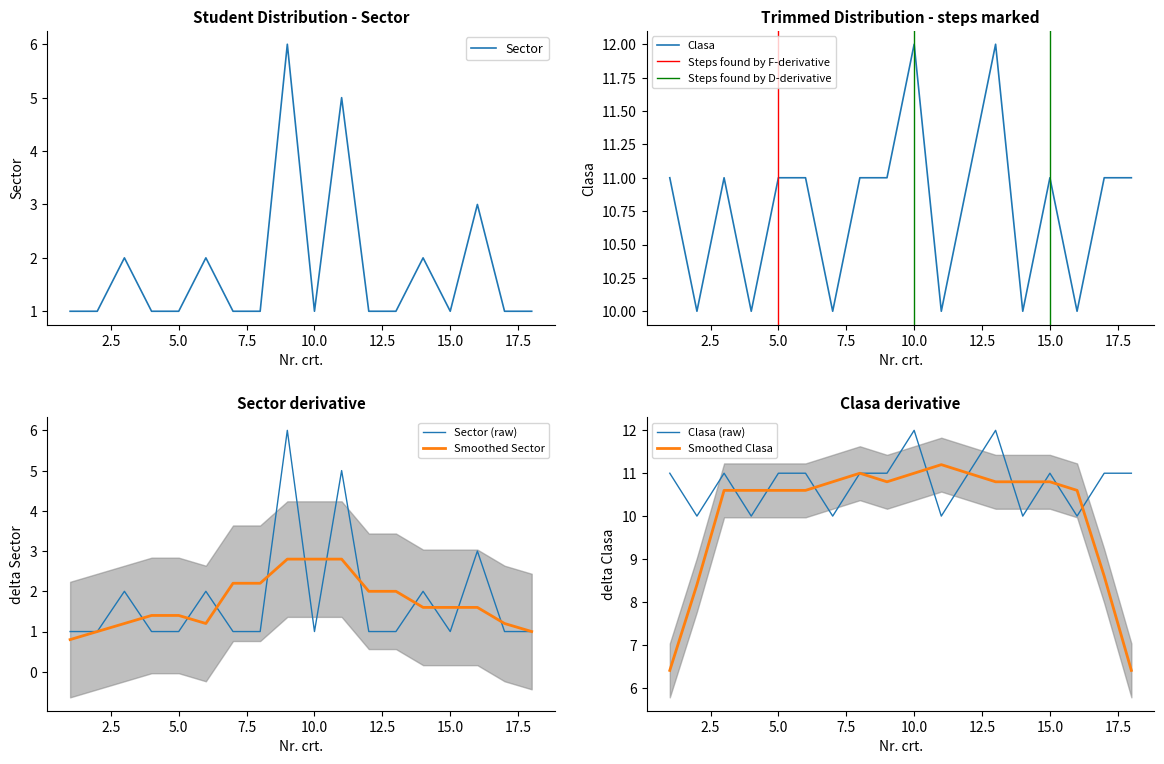

List the series in order of their peak value, lowest first.

Sector, Clasa